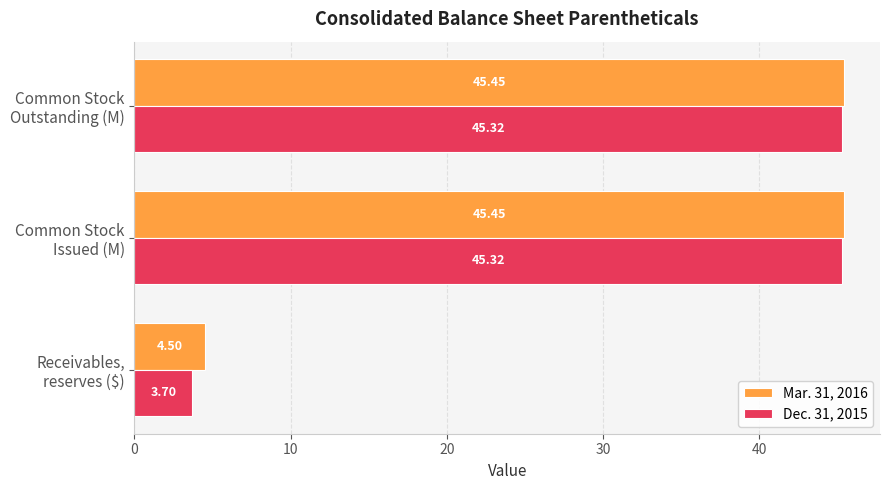

What is the average value of the Dec. 31, 2015 series?

31.4